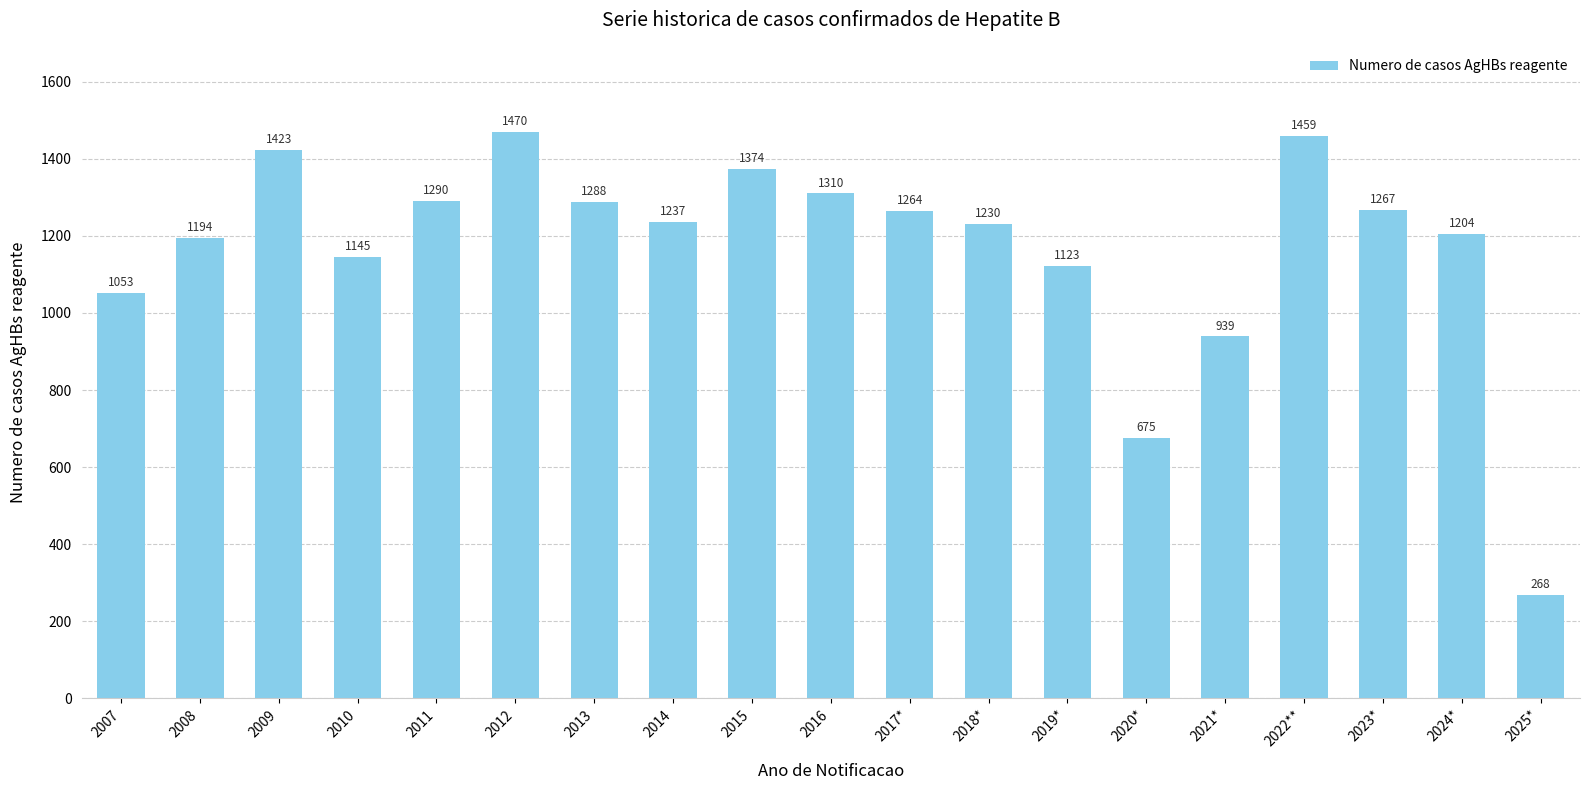

Reading right to left, transcribe all the data shown in this chart.

2025*=268	2024*=1204	2023*=1267	2022**=1459	2021*=939	2020*=675	2019*=1123	2018*=1230	2017*=1264	2016=1310	2015=1374	2014=1237	2013=1288	2012=1470	2011=1290	2010=1145	2009=1423	2008=1194	2007=1053